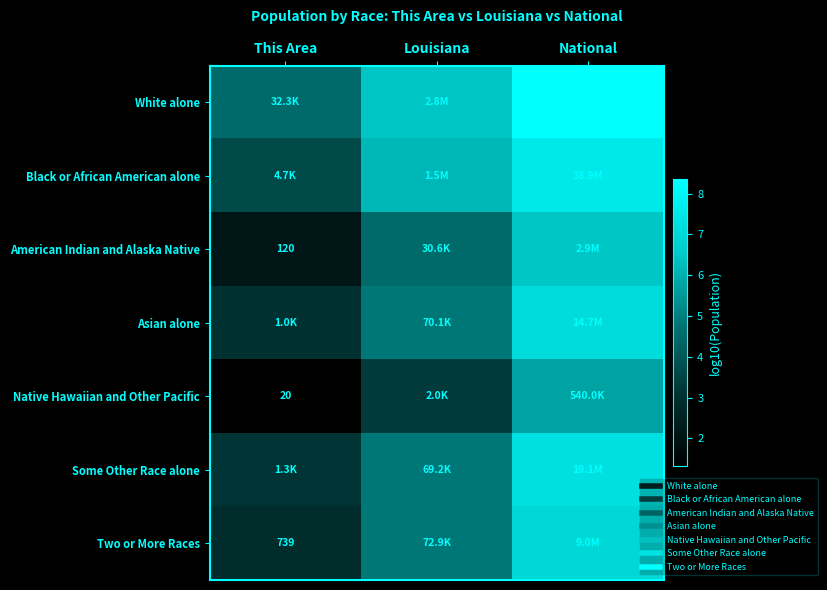

What is the average value of the American Indian and Alaska Native series?

4.3